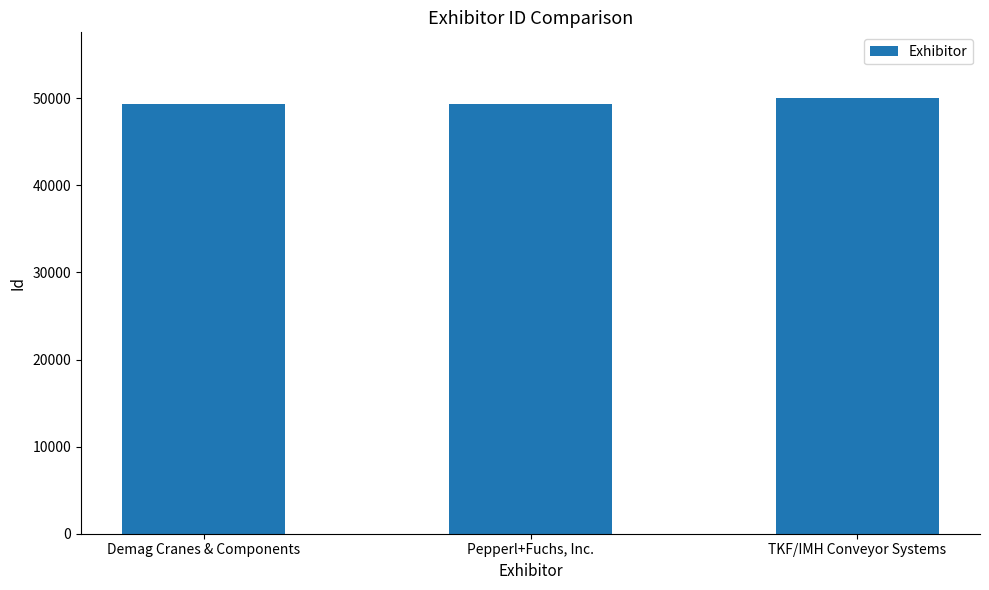

The chart shows a value of 66206 at Pepperl+Fuchs, Inc.. True or false?

False